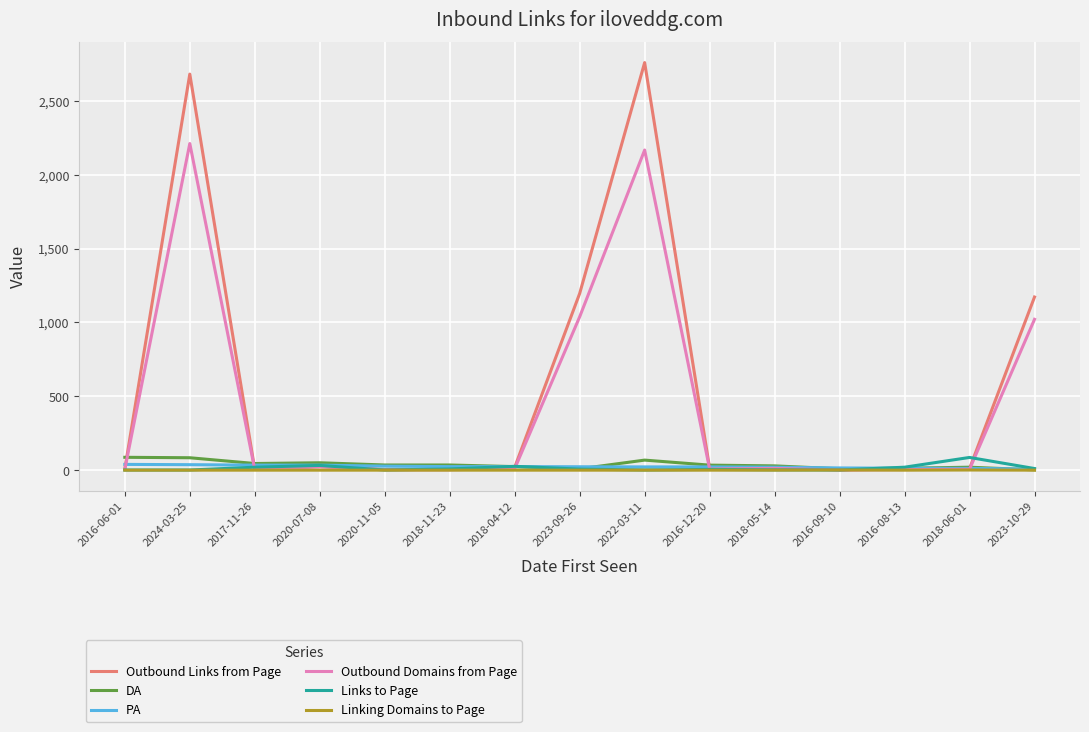

Is it true that PA equals 24 at 2018-04-12?

True